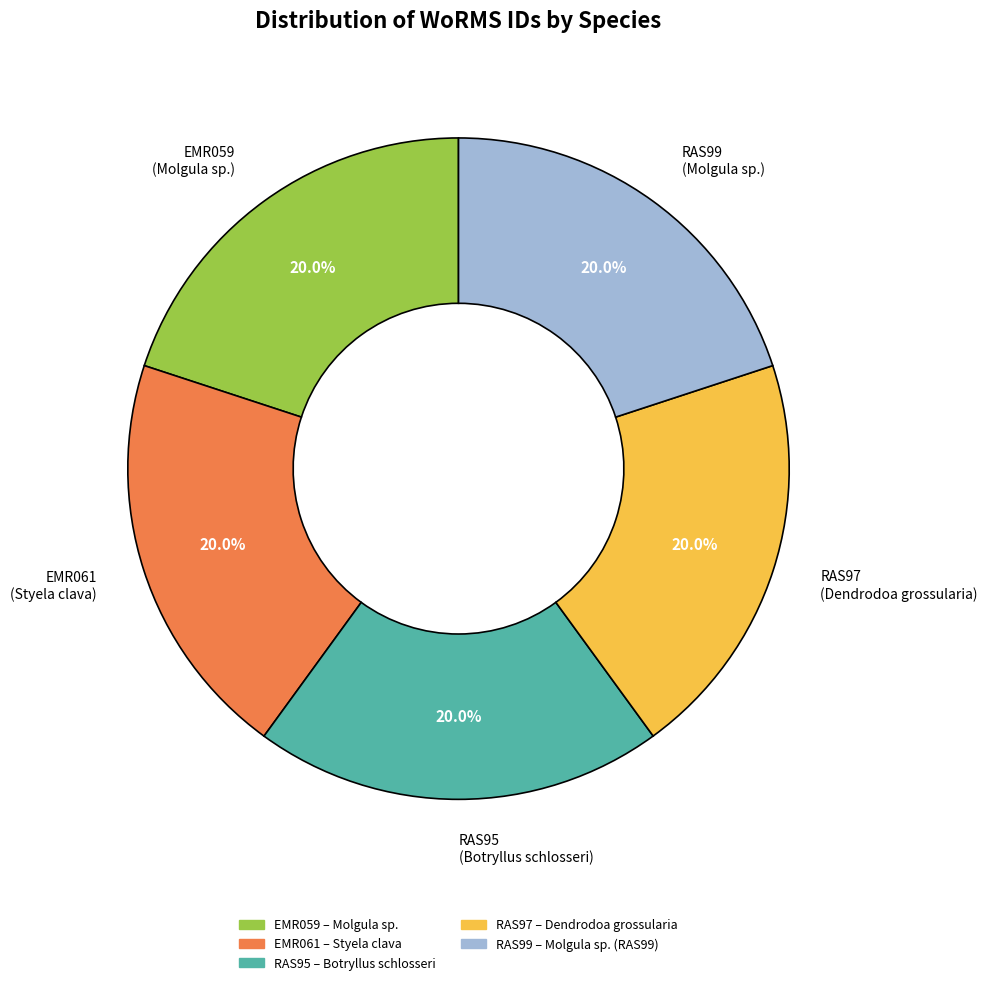

Is there any slice that represents more than half of the pie?

No